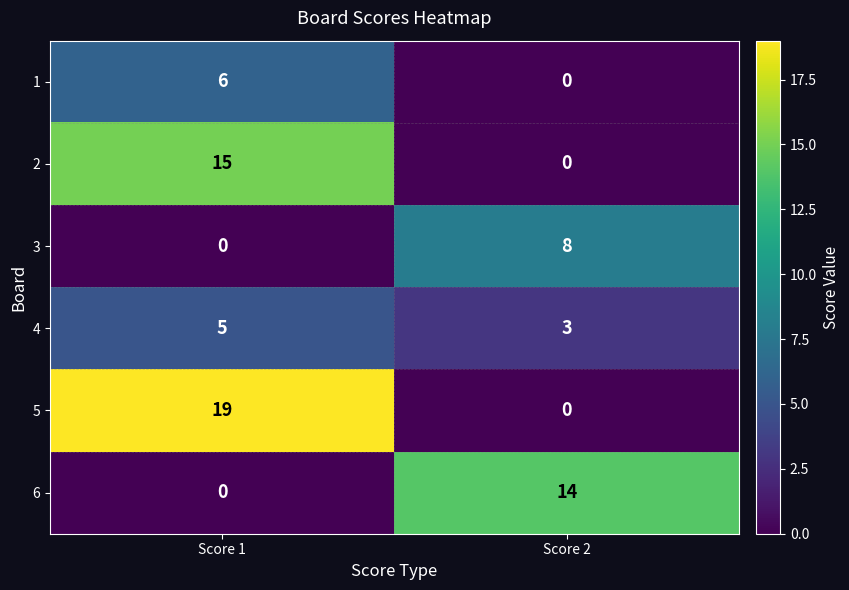

At how many categories does at least one series exceed 11?

2